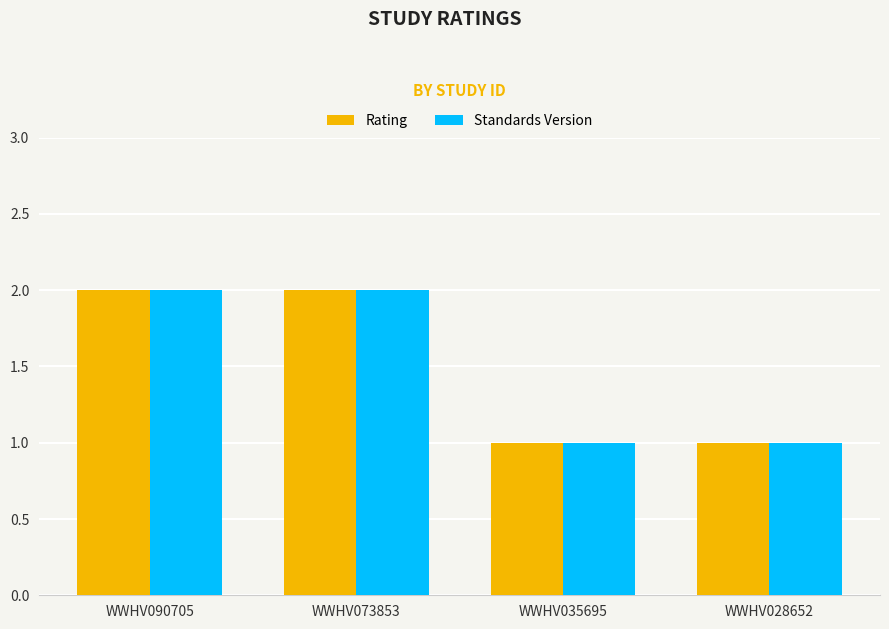

What is the difference between the second highest and second lowest values in the Rating series?

1